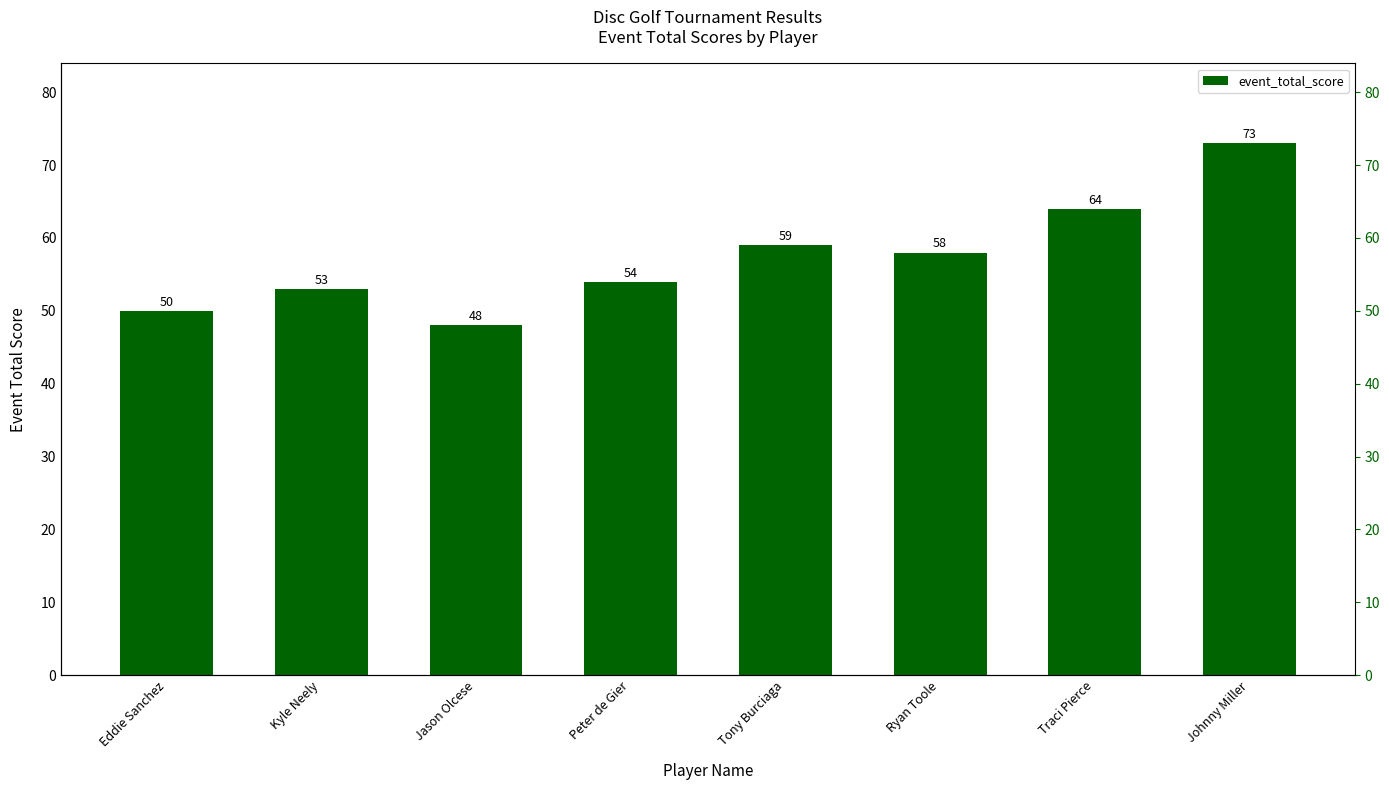

What is the value of the 3rd bar from the left?

48